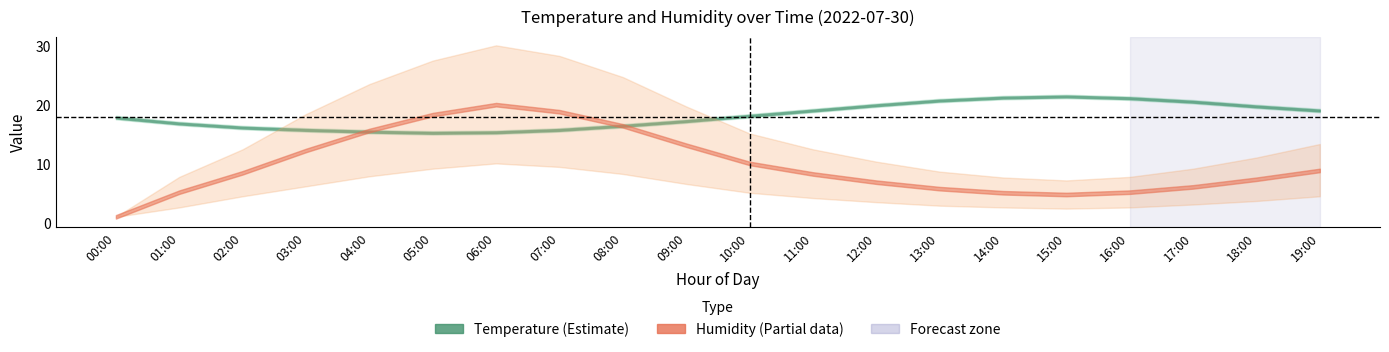

The value of humidity_lower at 04:00 is 7.9. True or false?

True